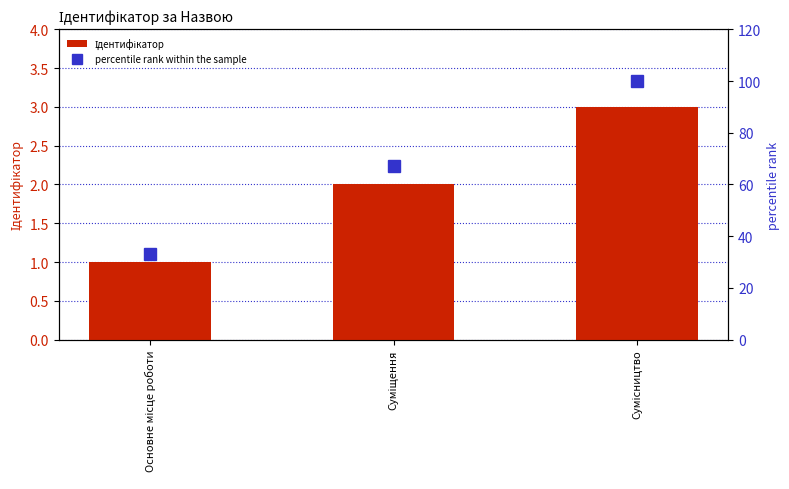

Which series has the largest total across all categories?

percentile rank within the sample